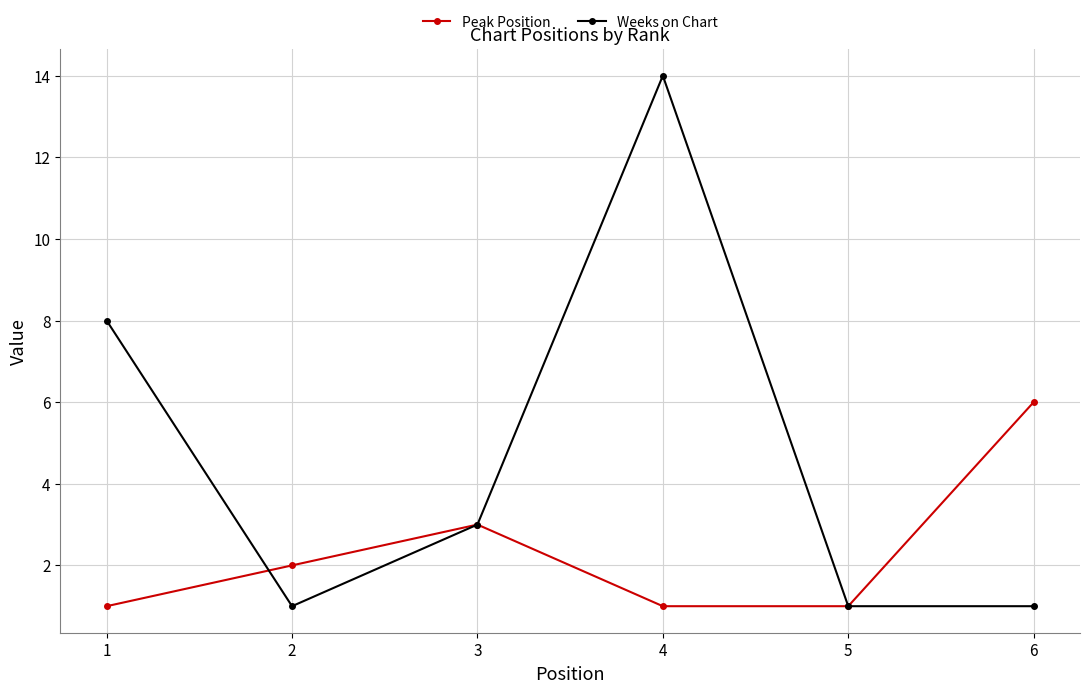

At which category does Weeks on Chart reach its first local valley?

2